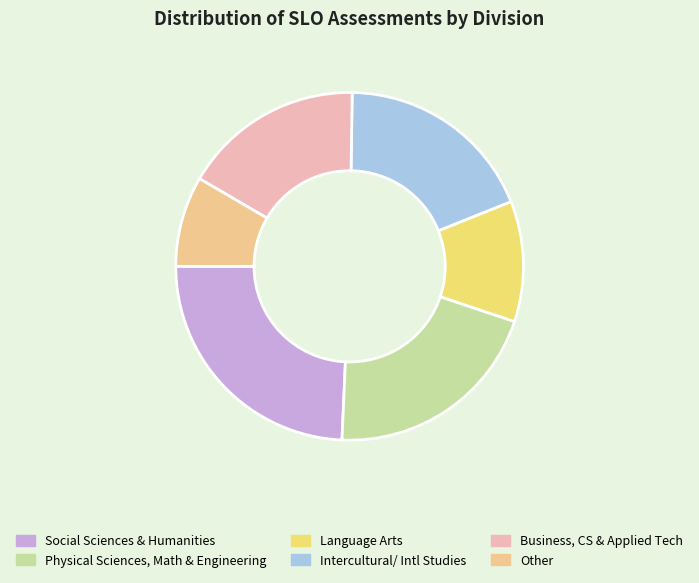

Does any single category account for the majority?

No